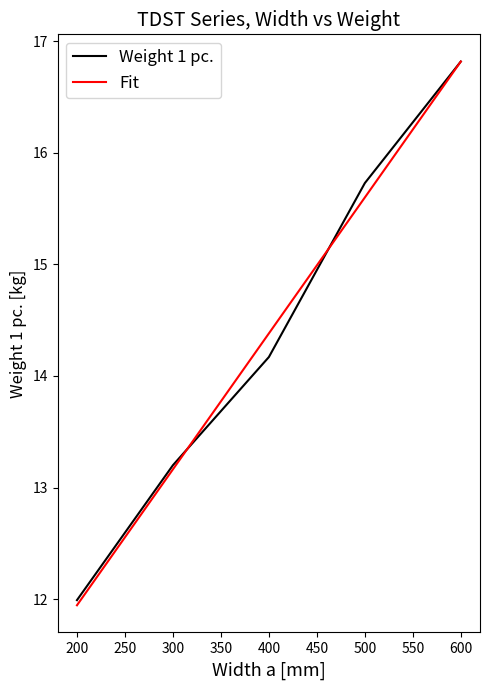

Between 200 and 400, which series saw the biggest shift?

Fit